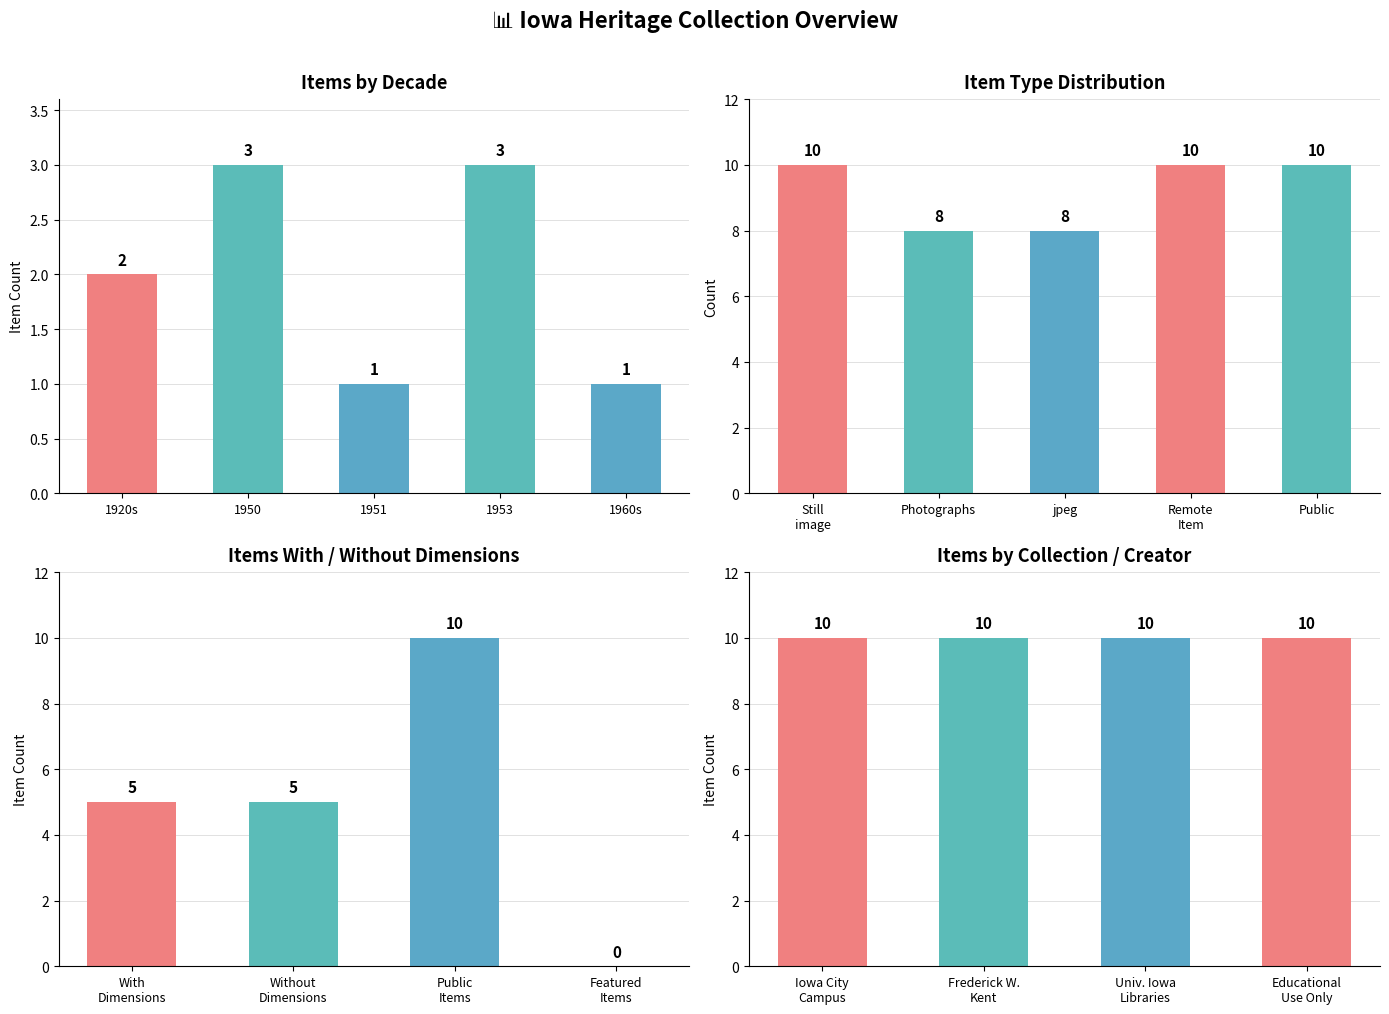

What is the label of the 2nd bar from the left?

Photographs